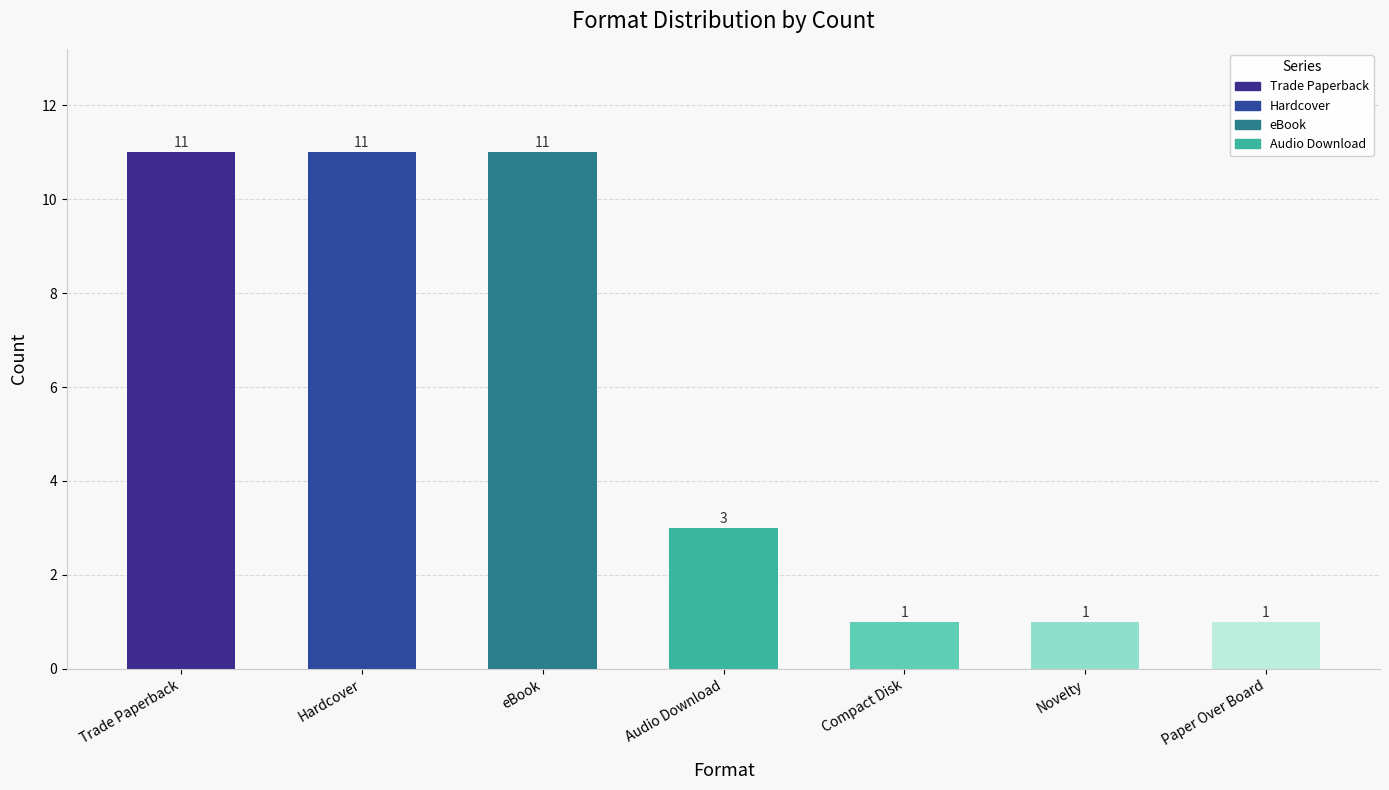

What is the value of the 7th bar from the left?

1